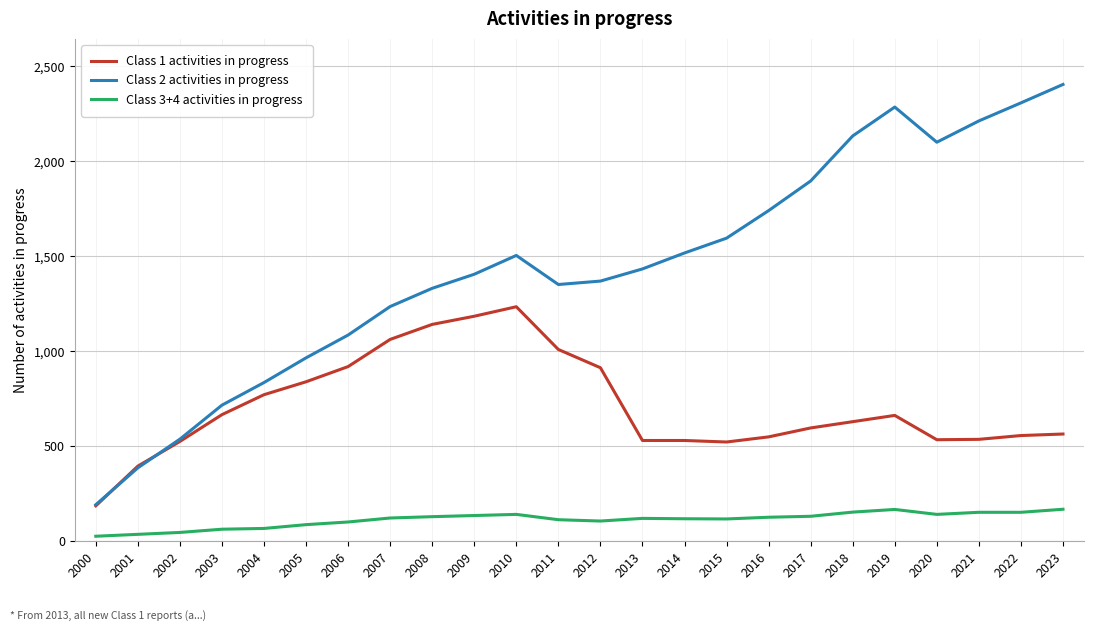

Which series has the largest total across all categories?

Class 2 activities in progress